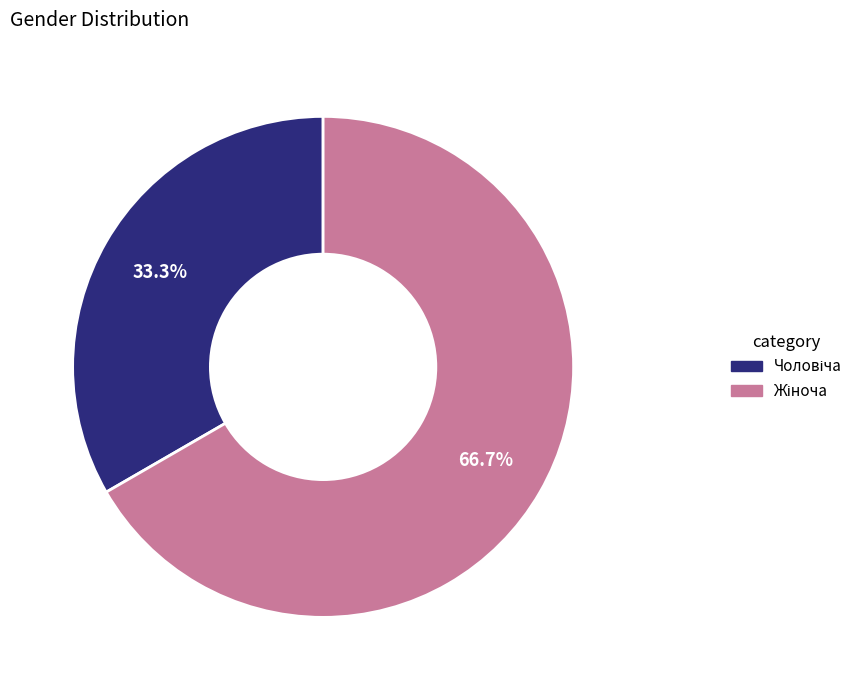

Is there any slice that represents more than half of the pie?

Yes